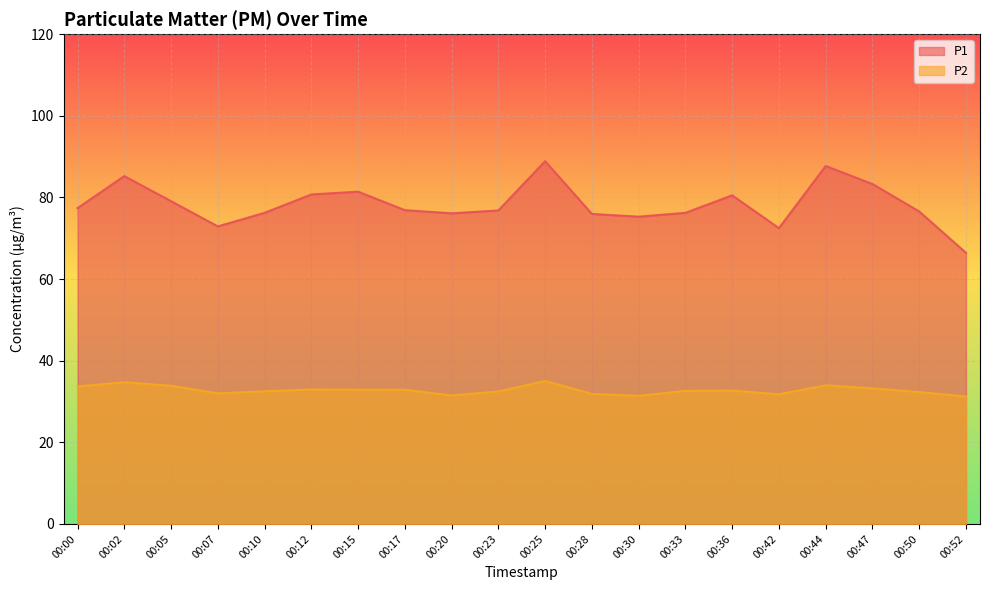

Reading left to right, transcribe all the data shown in this chart.

P1: 77.4	85.2	79.1	72.9	76.2	80.7	81.4	76.9	76.1	76.8	88.9	76.0	75.3	76.2	80.5	72.5	87.7	83.3	76.5	66.4
P2: 33.7	34.7	33.9	32.0	32.5	33.0	32.9	32.9	31.5	32.5	35.0	31.9	31.4	32.6	32.7	31.8	34.0	33.2	32.3	31.2